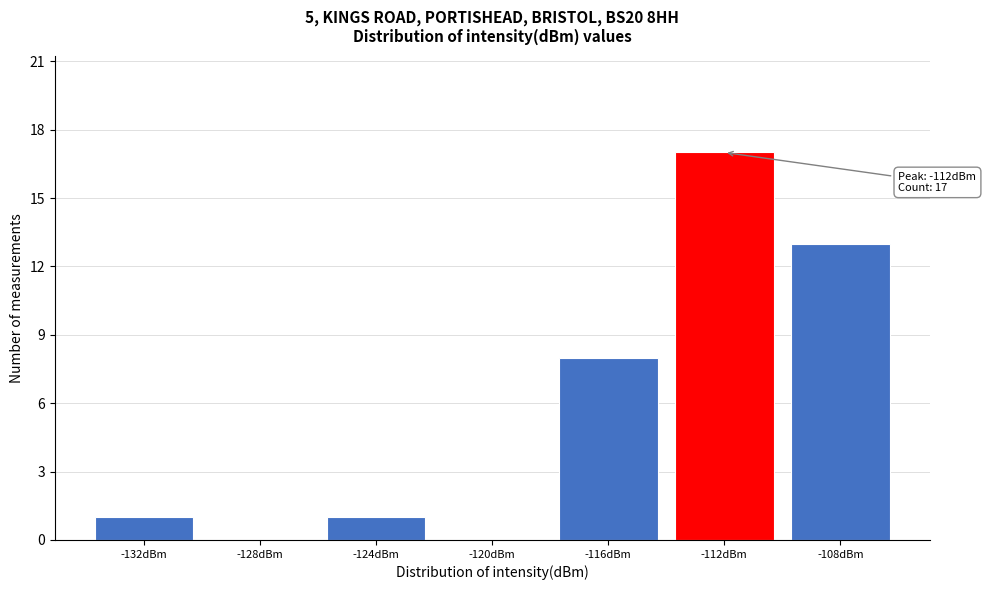

Reading left to right, list all the values displayed in this chart.

-132dBm=1	-128dBm=0	-124dBm=1	-120dBm=0	-116dBm=8	-112dBm=17	-108dBm=13